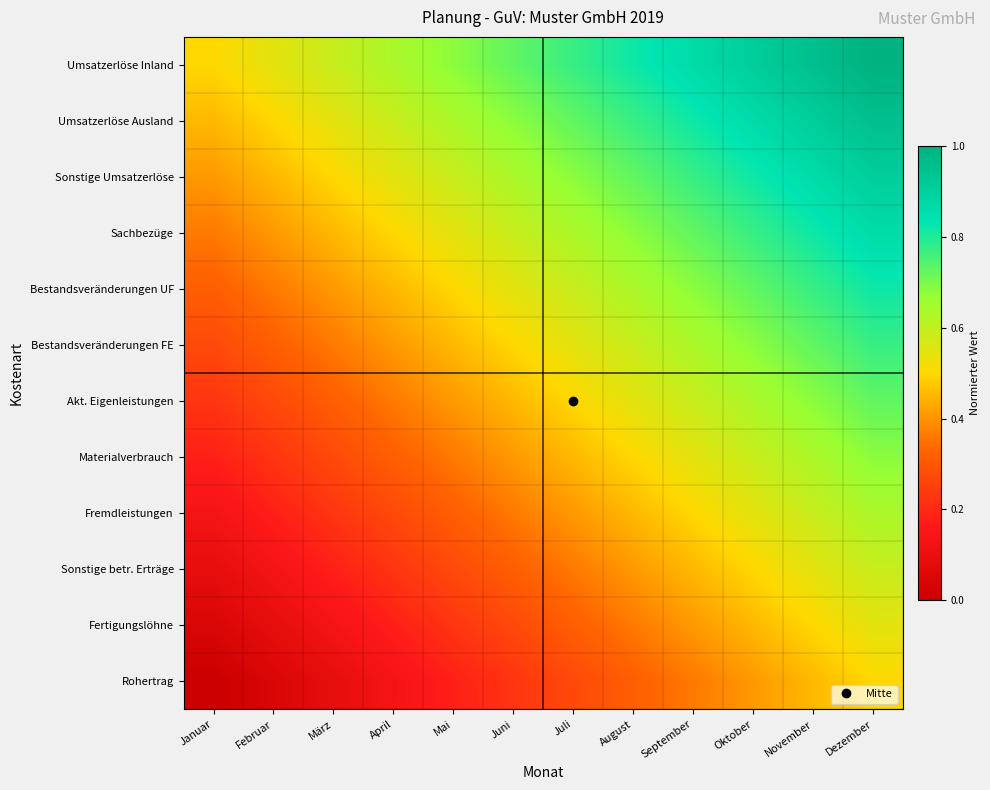

How many data points does each series have?

12